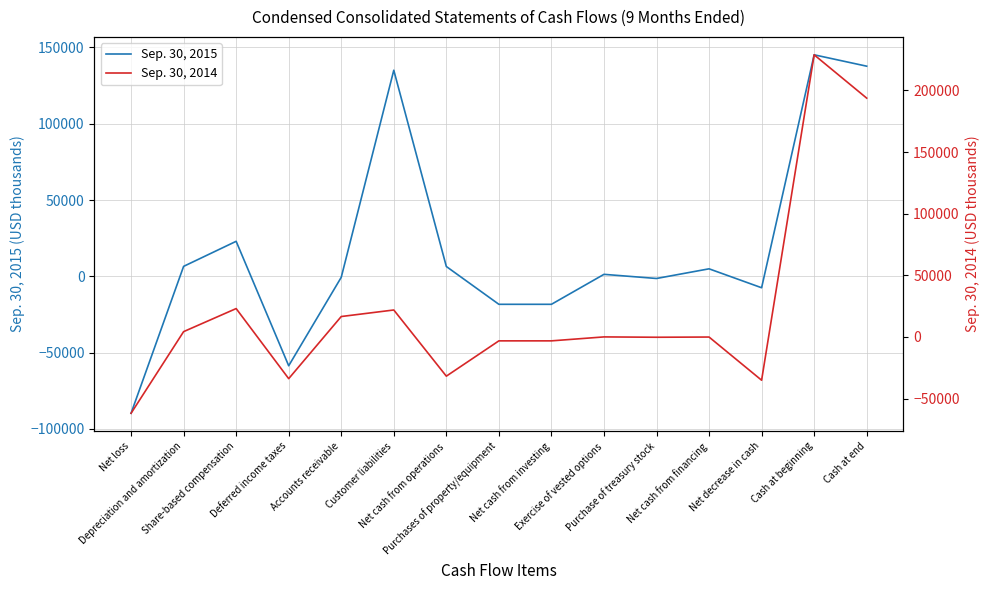

What is the difference between the highest and lowest values at Customer liabilities?

113218